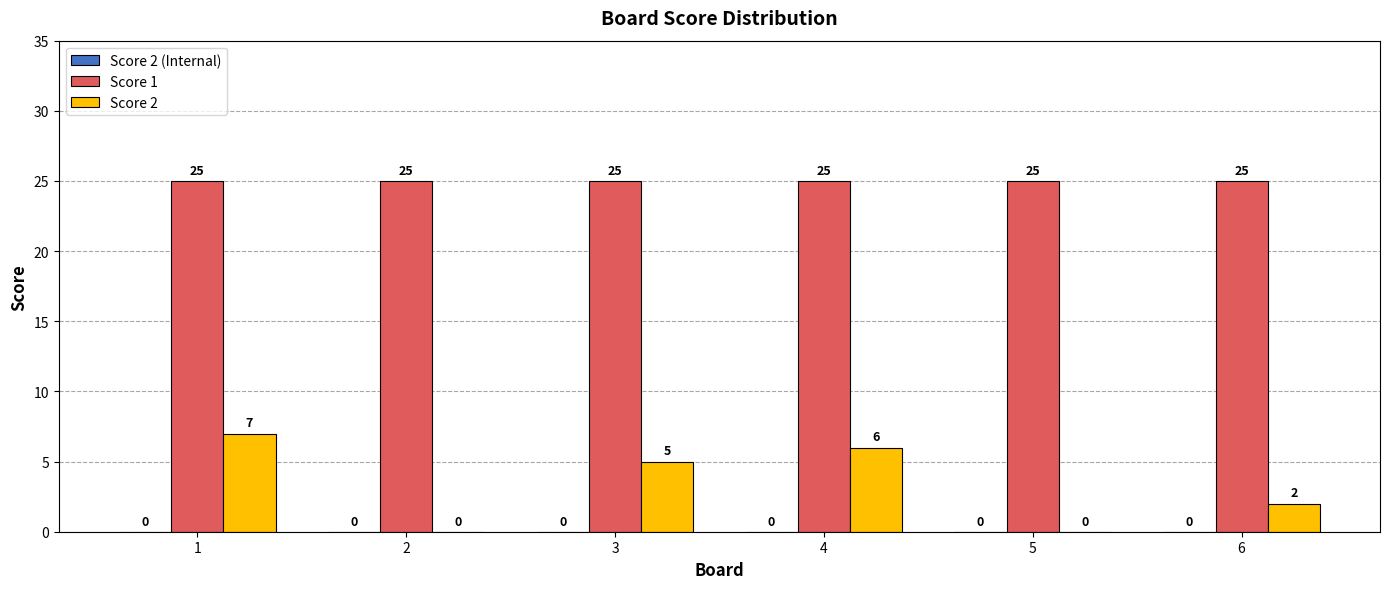

What is the maximum value for Score 1?

25